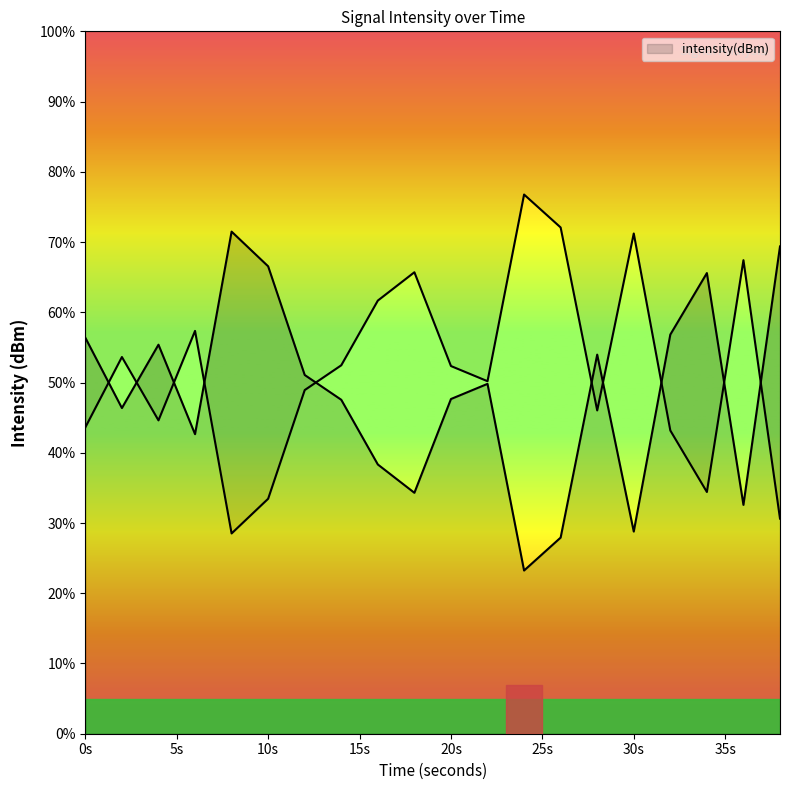

Does the chart have visible grid lines?

No